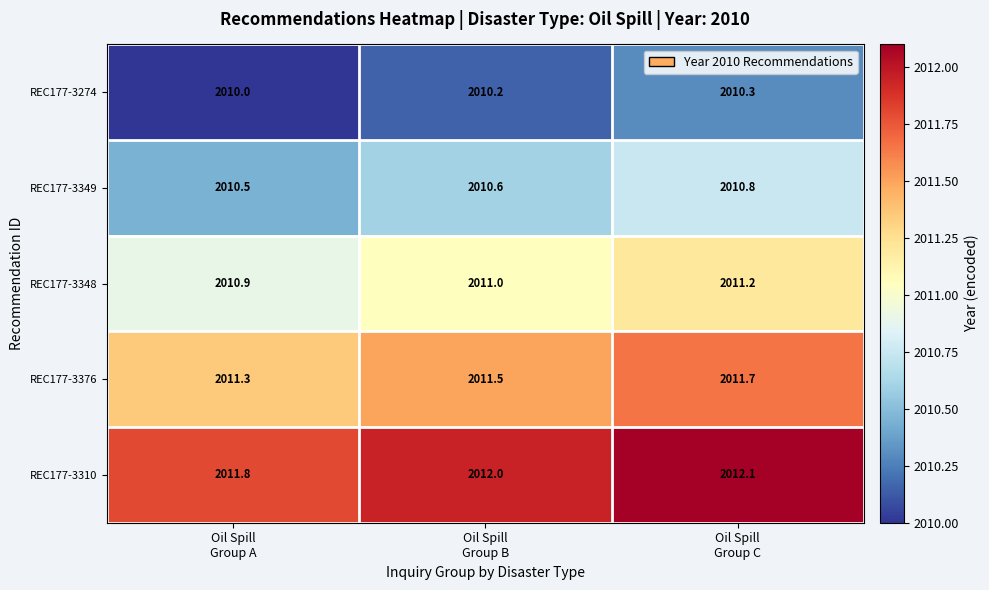

What is the difference between the maximum and minimum values in the REC177-3310 series?

0.3